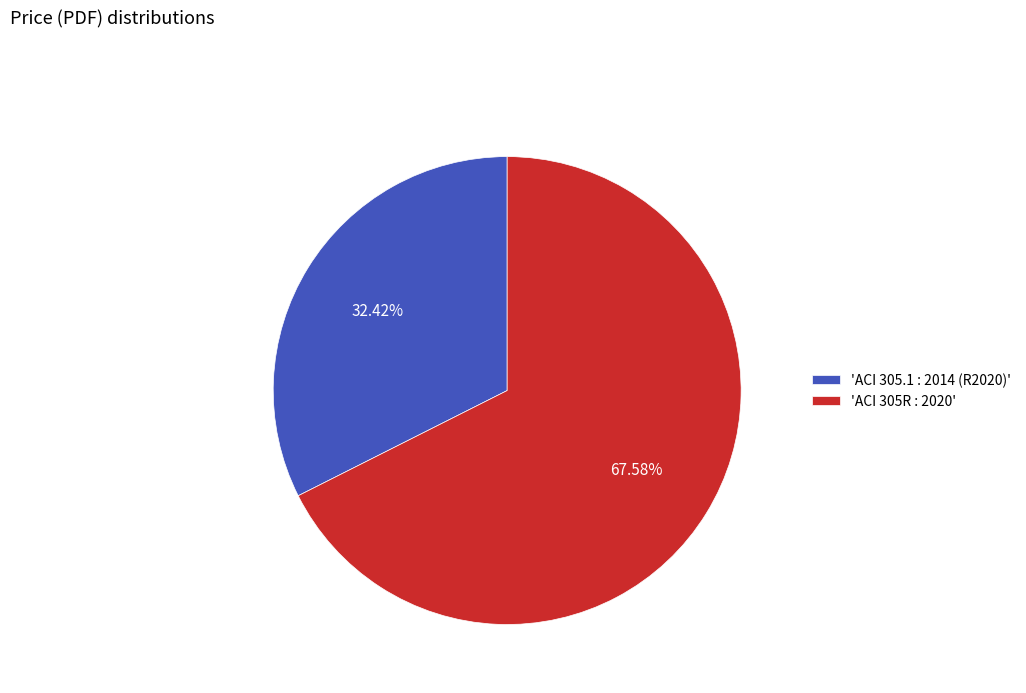

Rank the categories by value from highest to lowest.

'ACI 305R : 2020', 'ACI 305.1 : 2014 (R2020)'